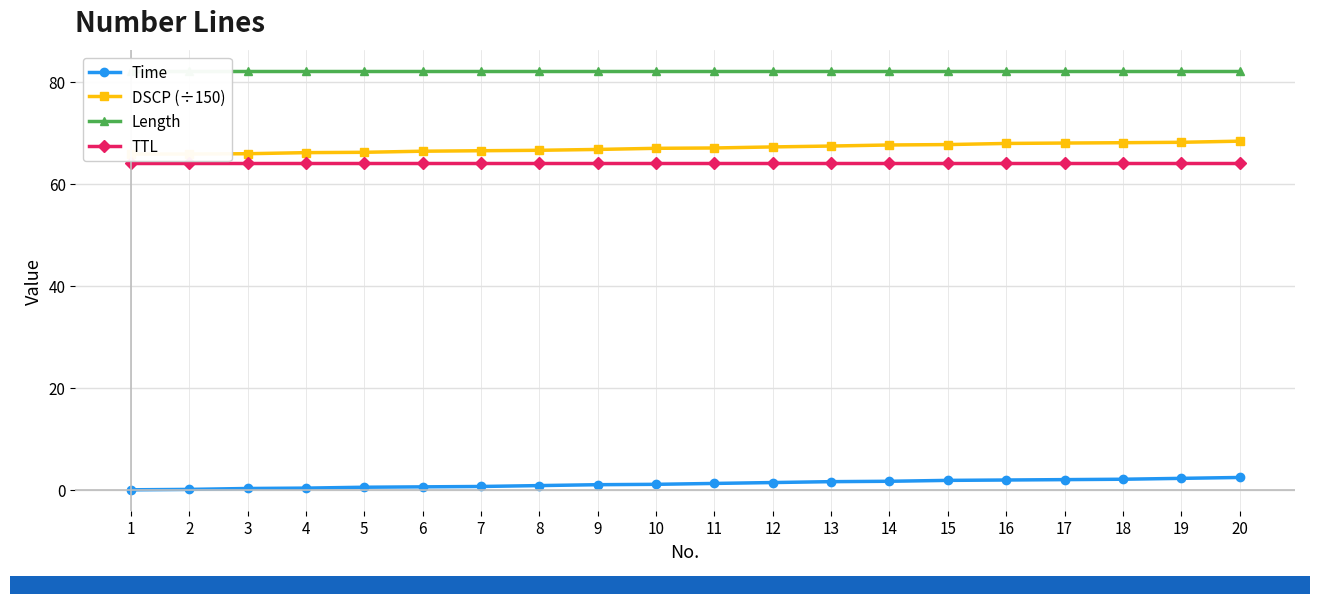

True or false: Length and Time cross at least once.

False